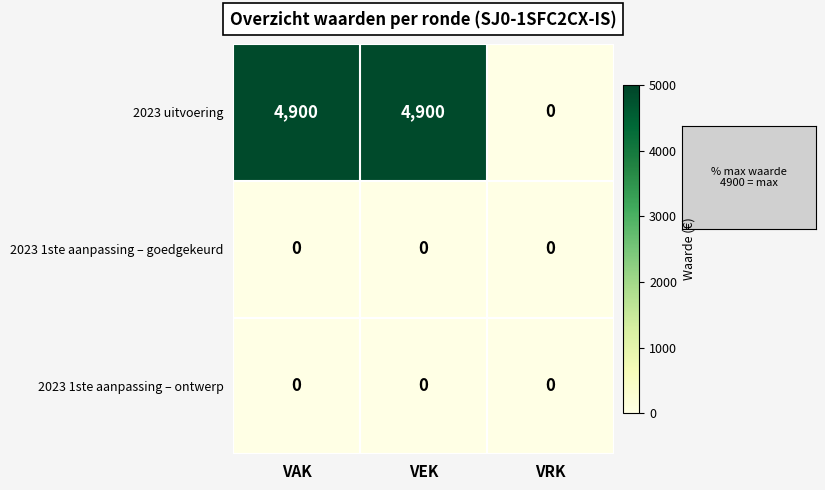

Reading left to right, what are all the values shown in this chart?

2023 uitvoering: 4900	4900	0
2023 1ste aanpassing – goedgekeurd: 0	0	0
2023 1ste aanpassing – ontwerp: 0	0	0